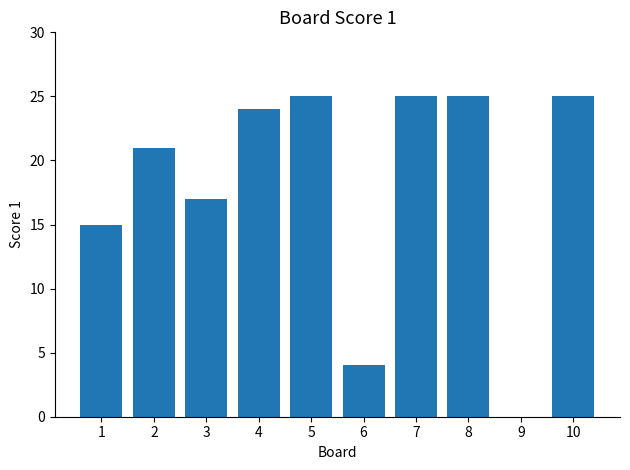

Reading left to right, extract all data points from this chart.

1=15	2=21	3=17	4=24	5=25	6=4	7=25	8=25	9=0	10=25